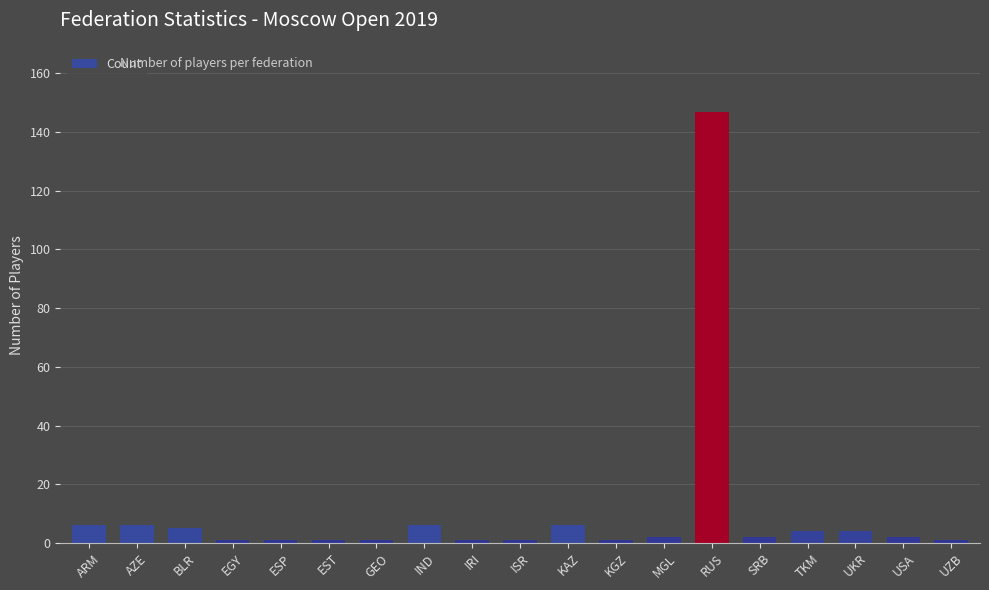

How many bars are there in total?

19